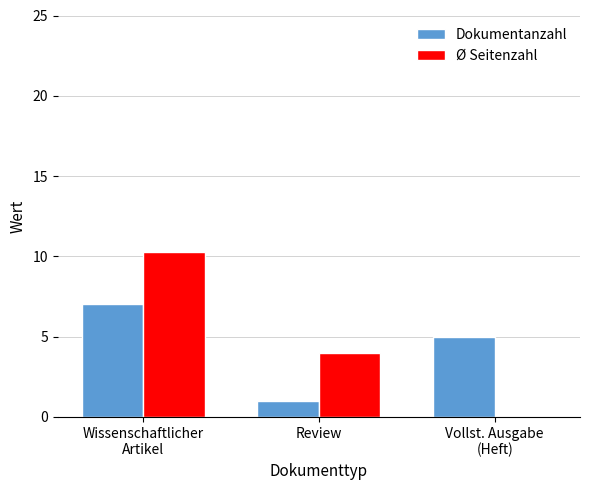

What is the maximum value shown in the chart?

10.3